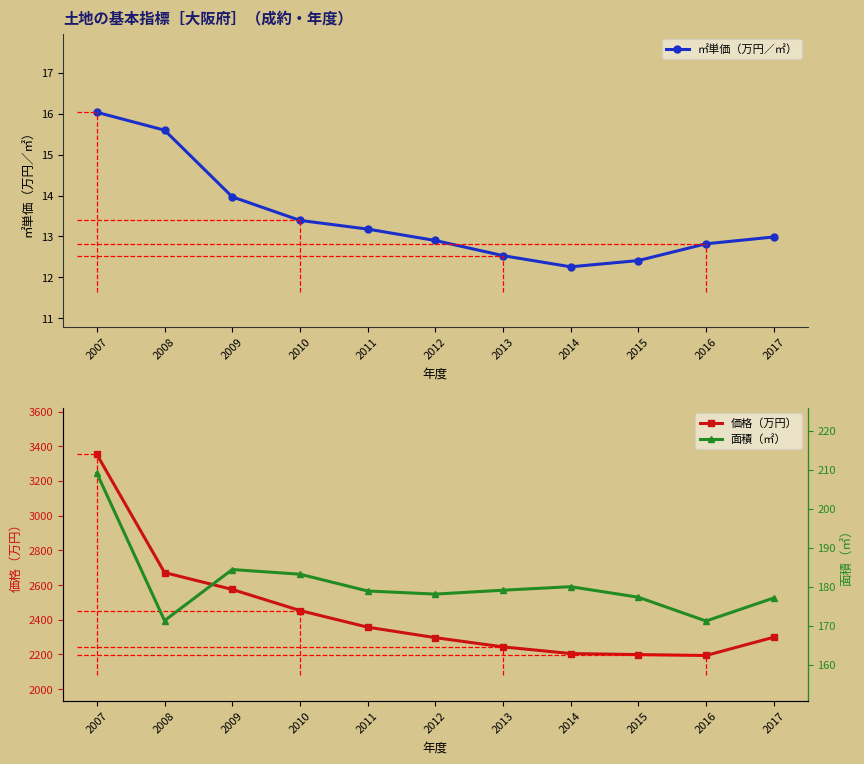

The 面積（㎡） series shows 209.1 at 2007. True or false?

True